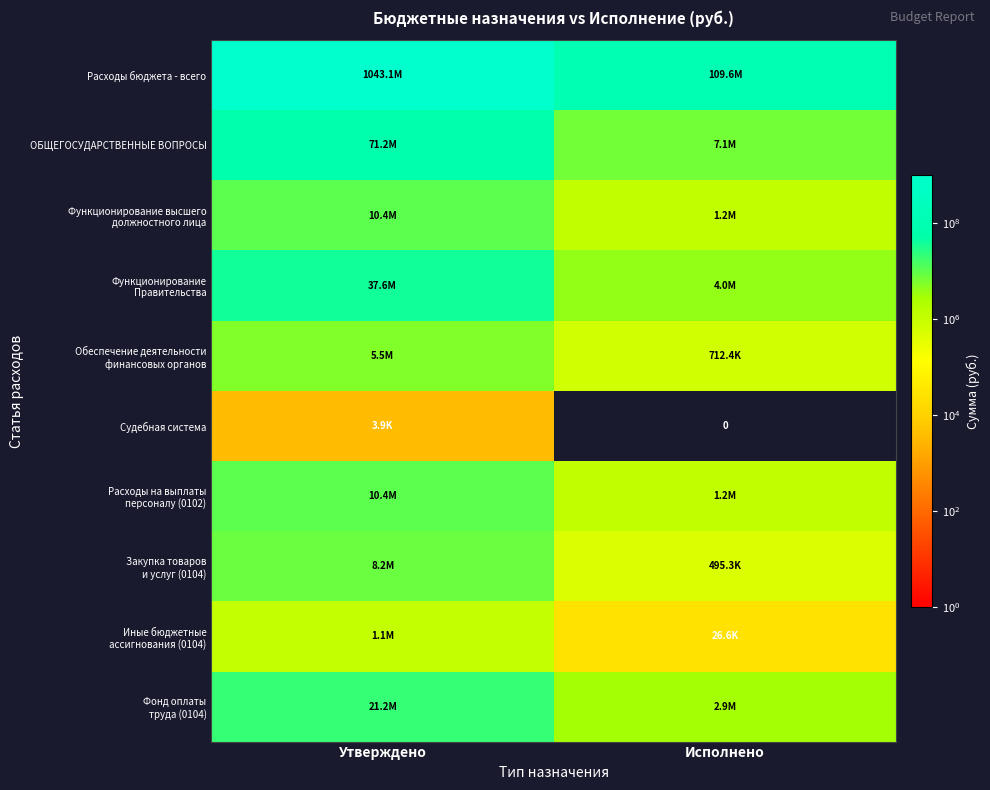

What is the spread (max minus min) of values at Утверждено?

1043106561.8